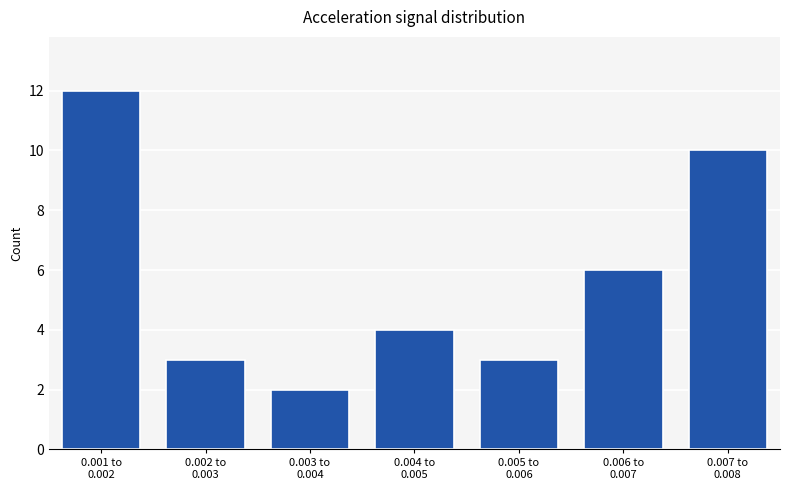

Reading left to right, extract all data points from this chart.

12	3	2	4	3	6	10